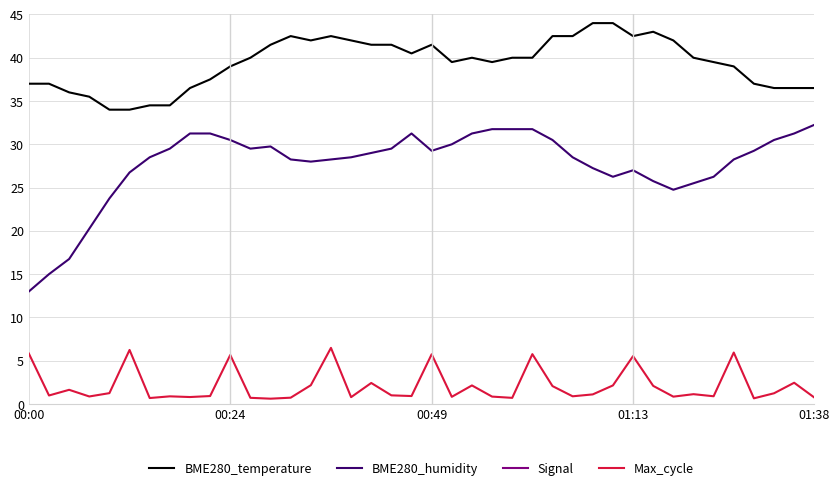

True or false: BME280_temperature and Signal intersect in this chart.

False